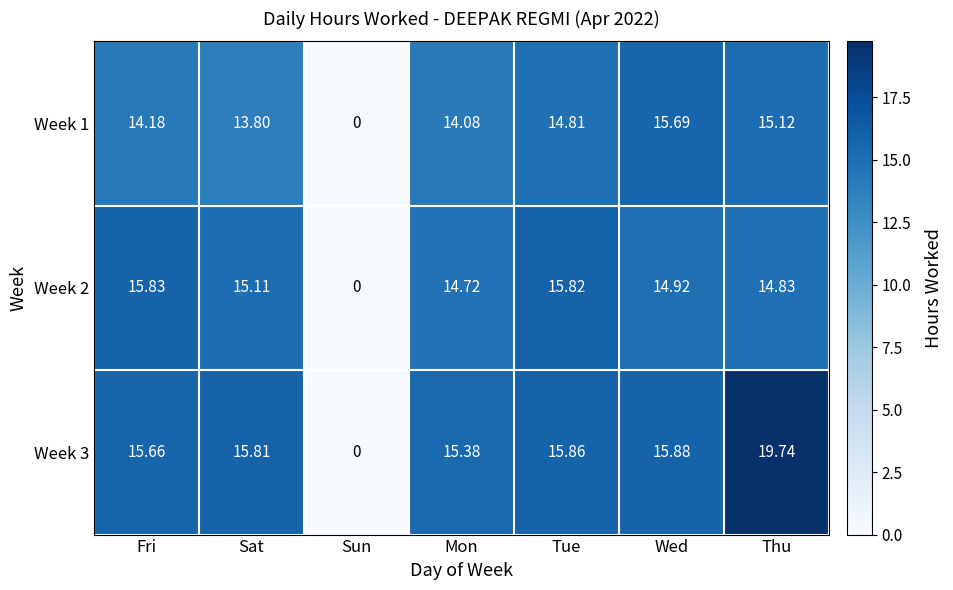

Rank the series by their average value, from highest to lowest.

Week 3, Week 2, Week 1